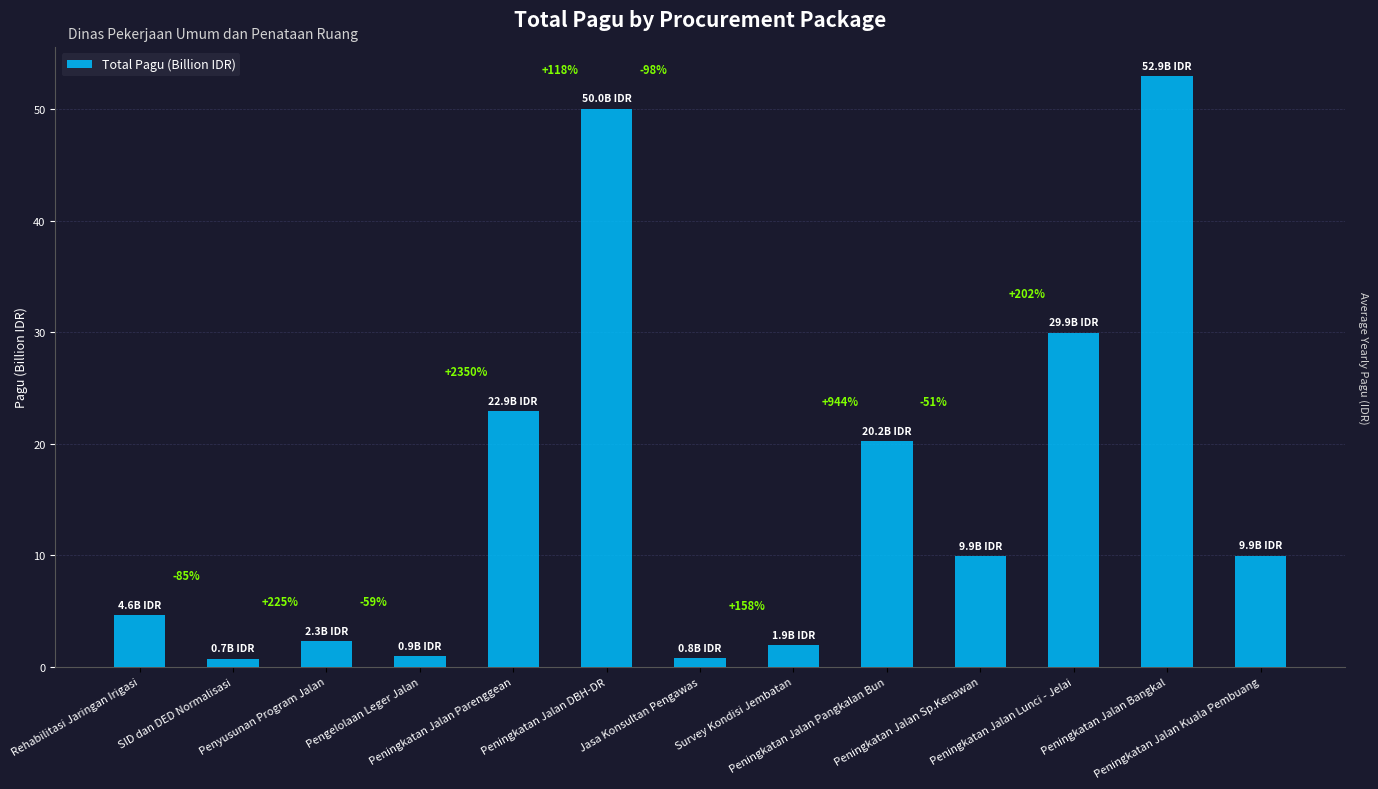

Is it true that the value at Peningkatan Jalan Bangkal is 52.9?

True